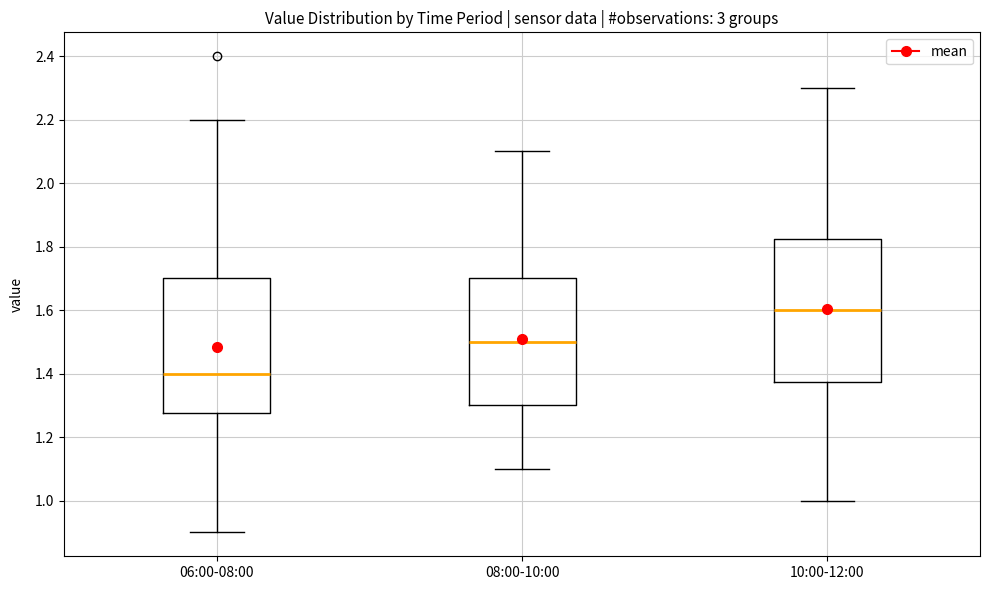

Which box has the lowest median line?

06:00-08:00